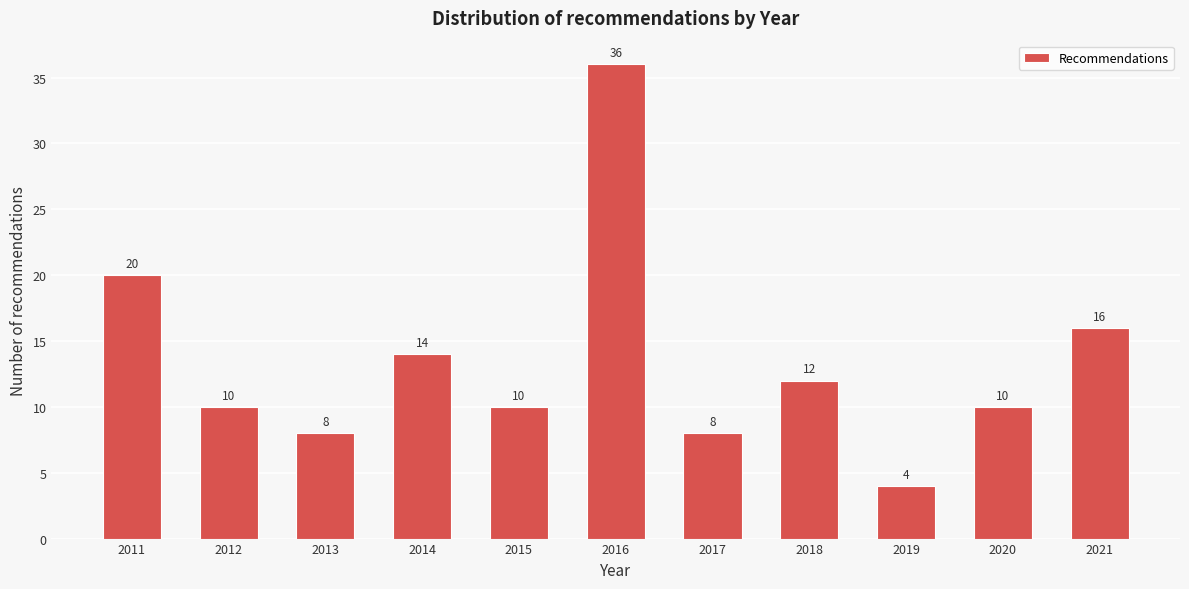

Reading left to right, list all the values displayed in this chart.

2011=20	2012=10	2013=8	2014=14	2015=10	2016=36	2017=8	2018=12	2019=4	2020=10	2021=16